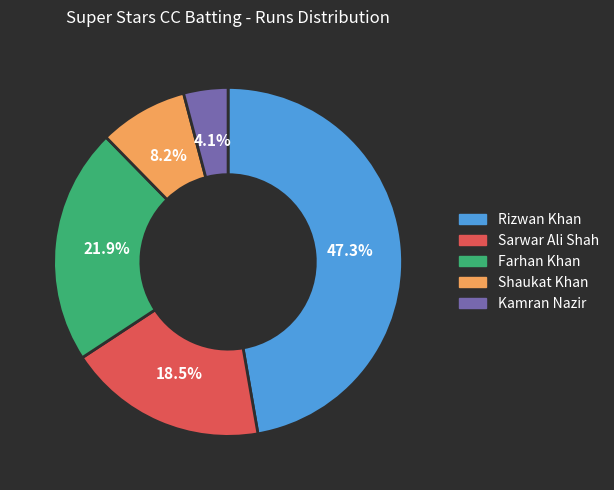

To the nearest percent, what is the difference between the largest and smallest slice percentages?

43%